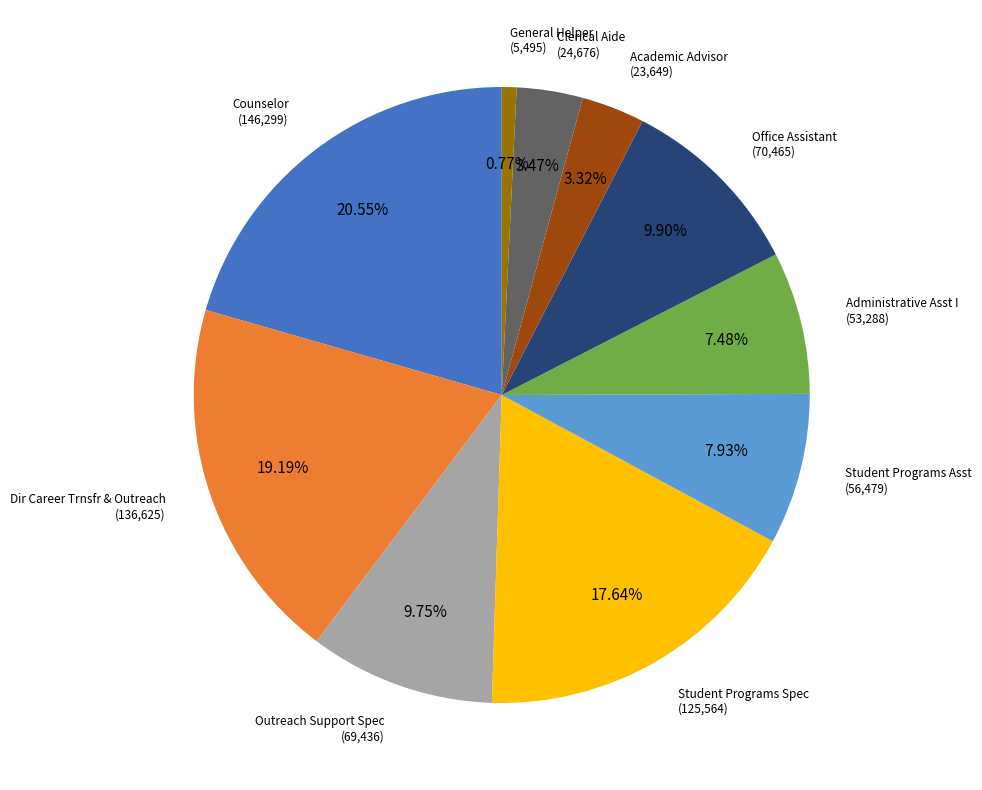

Does any single category account for the majority?

No